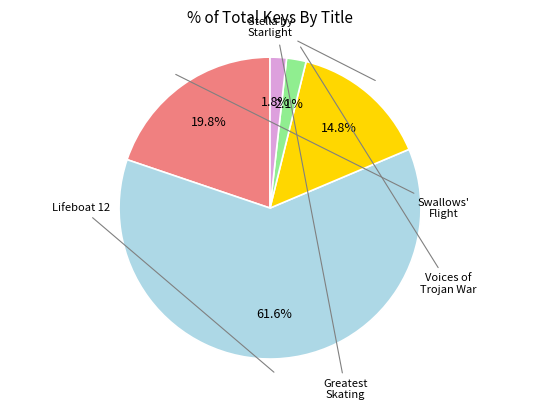

How many slices are in this pie chart?

5